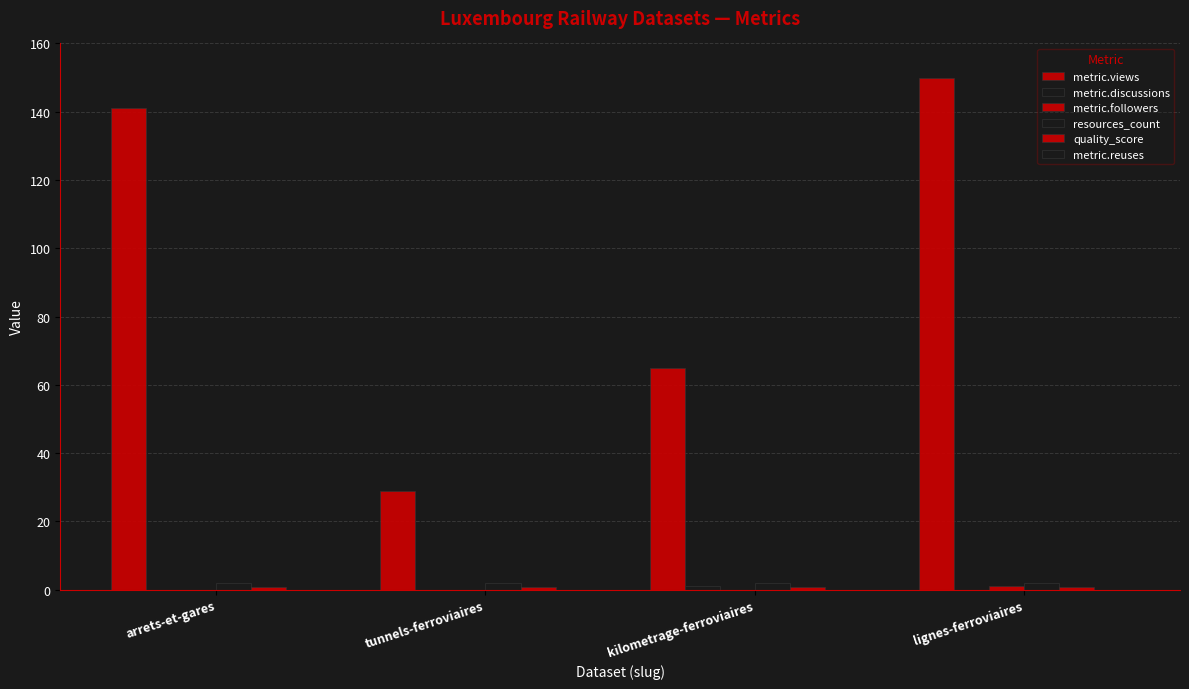

What is the value of the quality_score bar at the 4th from the left?

0.8